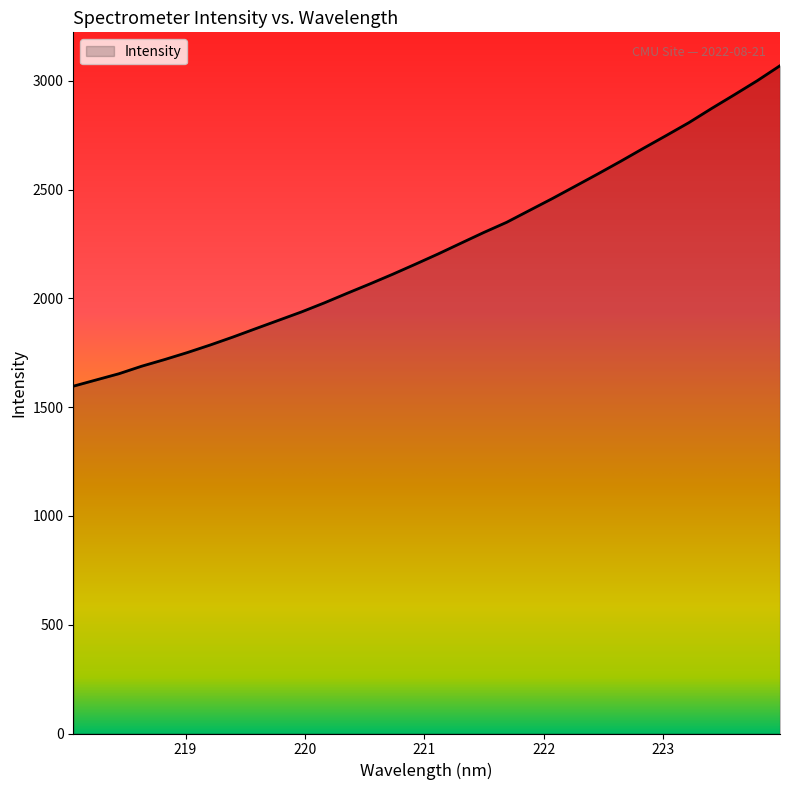

What is the difference between the maximum and minimum values?

1472.9